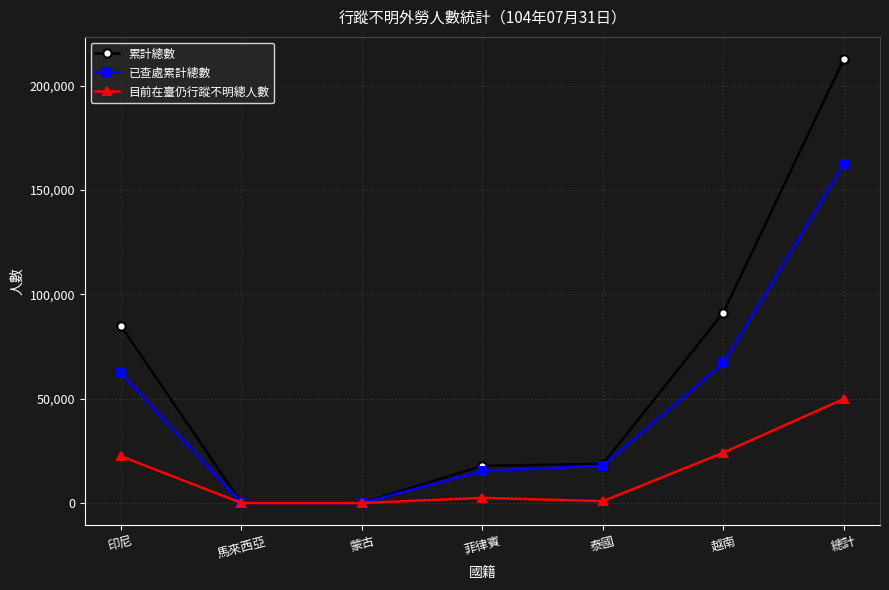

Is the value of 已查處累計總數 at 泰國 greater than the value of 目前在臺仍行蹤不明總人數 at 印尼?

No